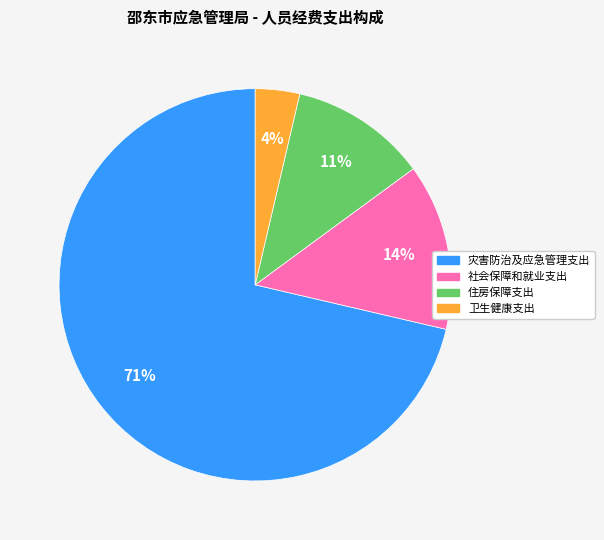

Between 卫生健康支出 and 社会保障和就业支出, which is larger?

社会保障和就业支出